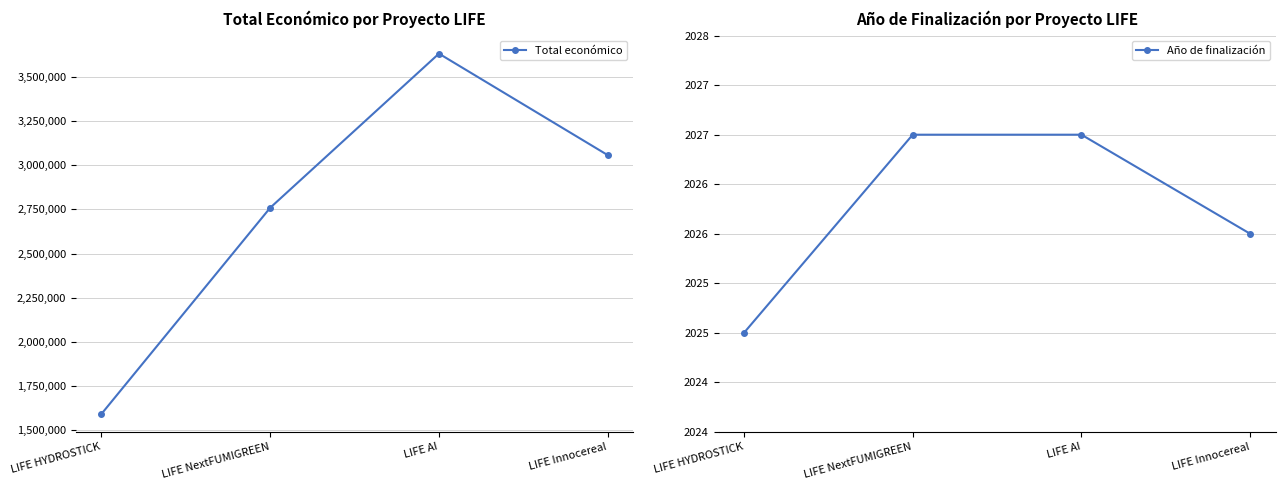

True or false: Año de finalización and Total económico cross at least once.

False